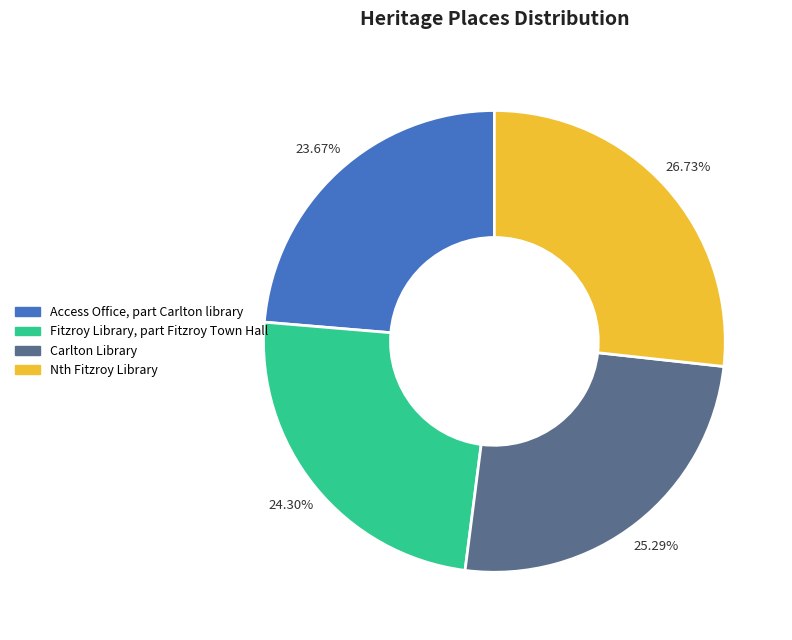

To the nearest percent, what percentage of the pie is Access Office, part Carlton library?

24%